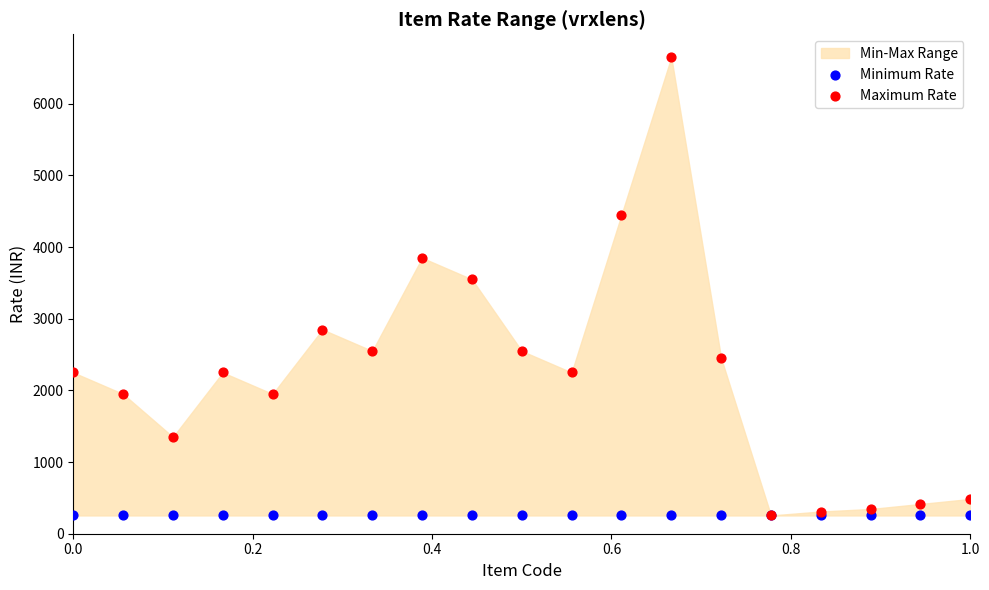

In the Maximum Rate series, what Y value is closest to 3452?

3550